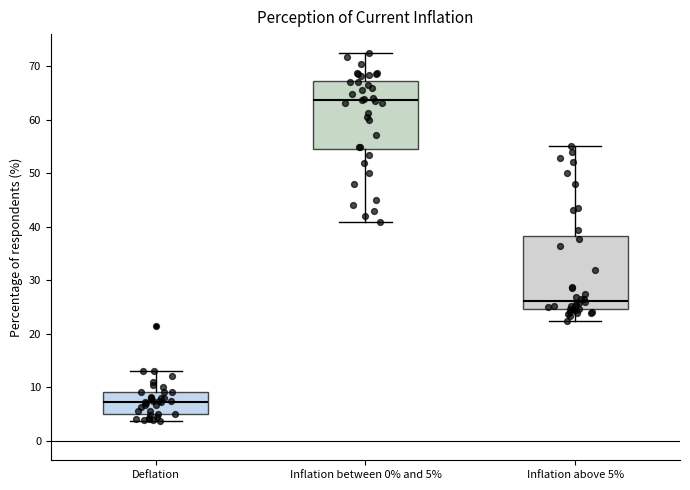

Reading left to right, read every box against the y-axis: the position of its median line, the range the box covers, and the ends of its whiskers. The values are not printed on the chart, so give them approximately, as read against the axis.

Deflation: median 7, box 5 to 9, whiskers 4 to 13
Inflation between 0% and 5%: median 64, box 55 to 67, whiskers 41 to 72
Inflation above 5%: median 26, box 25 to 38, whiskers 23 to 55